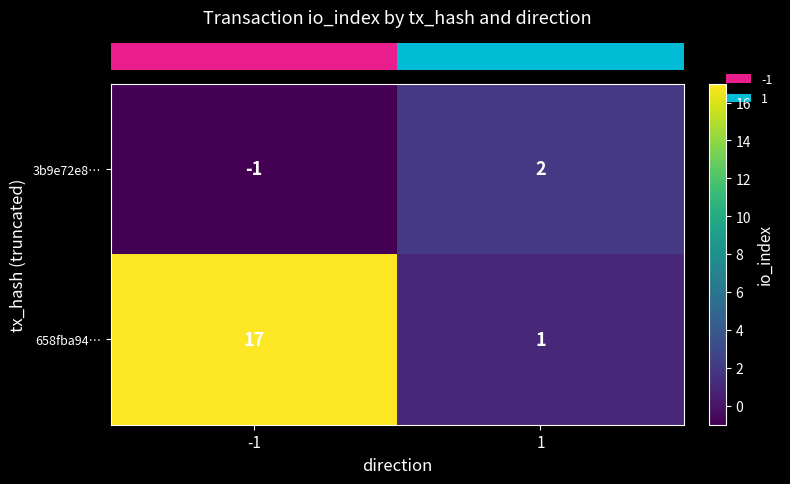

Count the number of data series in this chart.

2